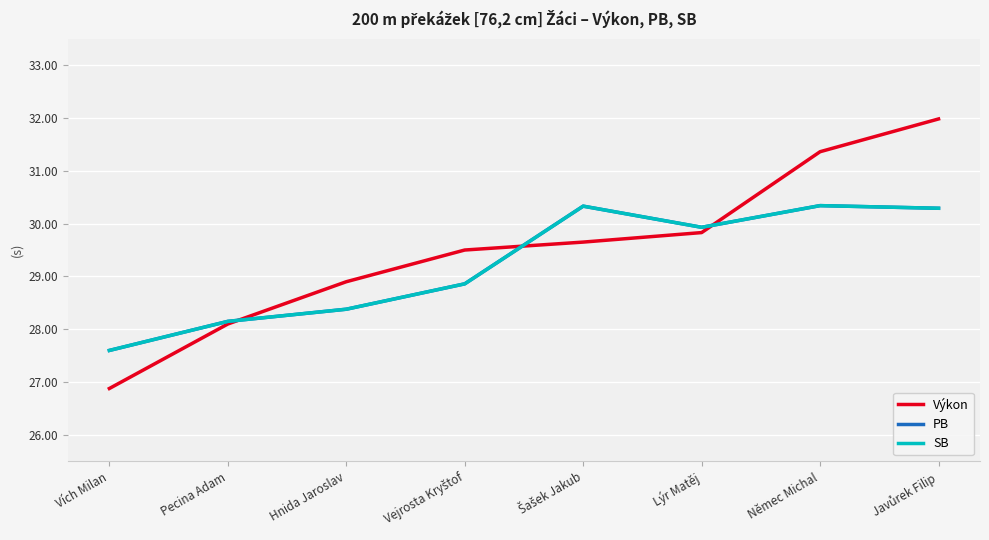

How many lines are shown in the chart?

3